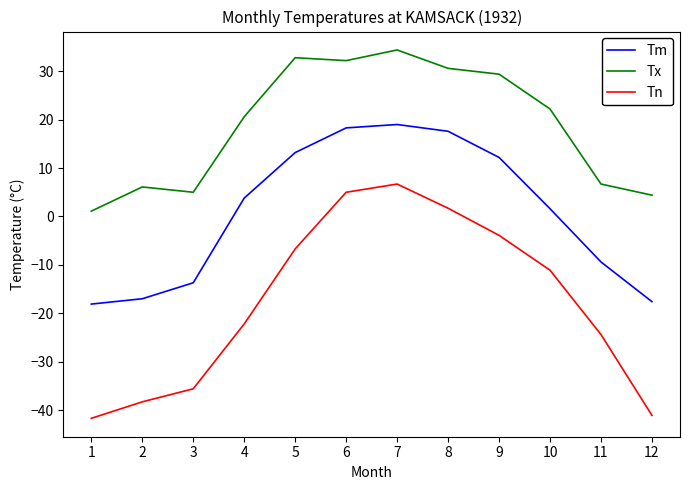

What is the spread (max minus min) of values at 7?

27.7